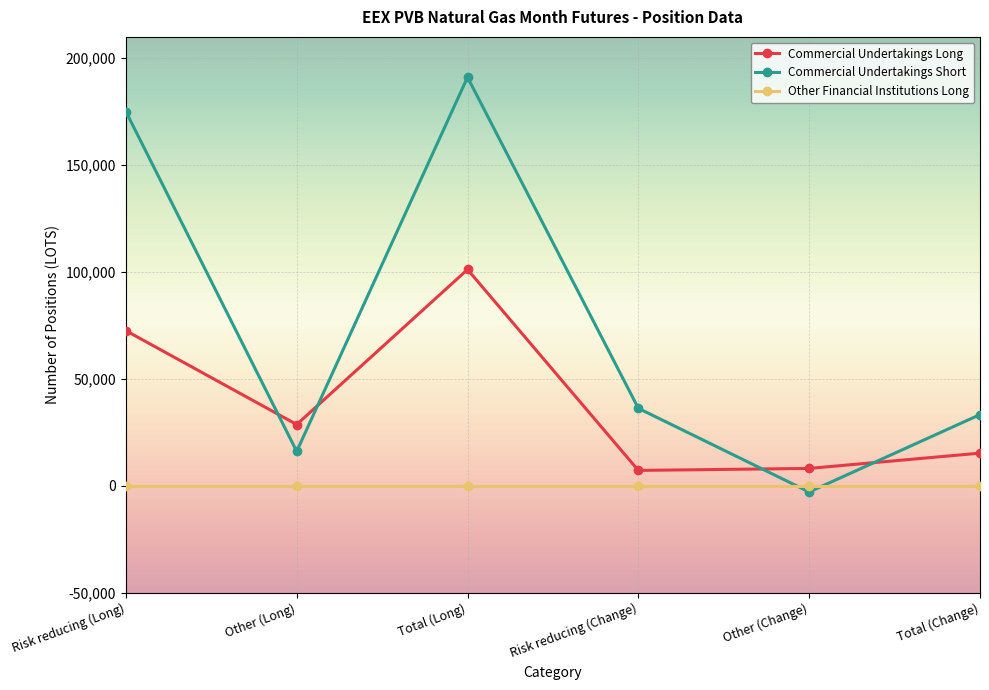

What is the label of the 6th point from the right?

Risk reducing (Long)